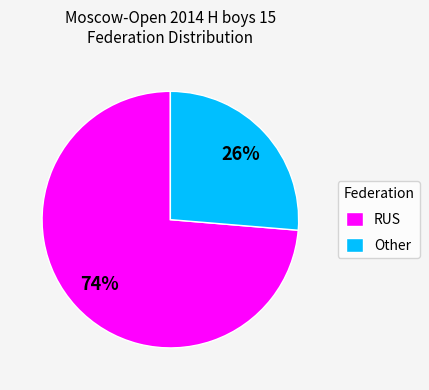

Which slice is the smallest?

Other